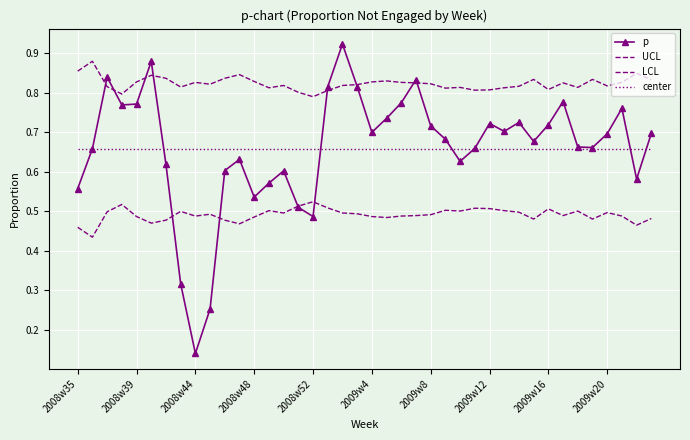

What is the maximum value for center?

0.7